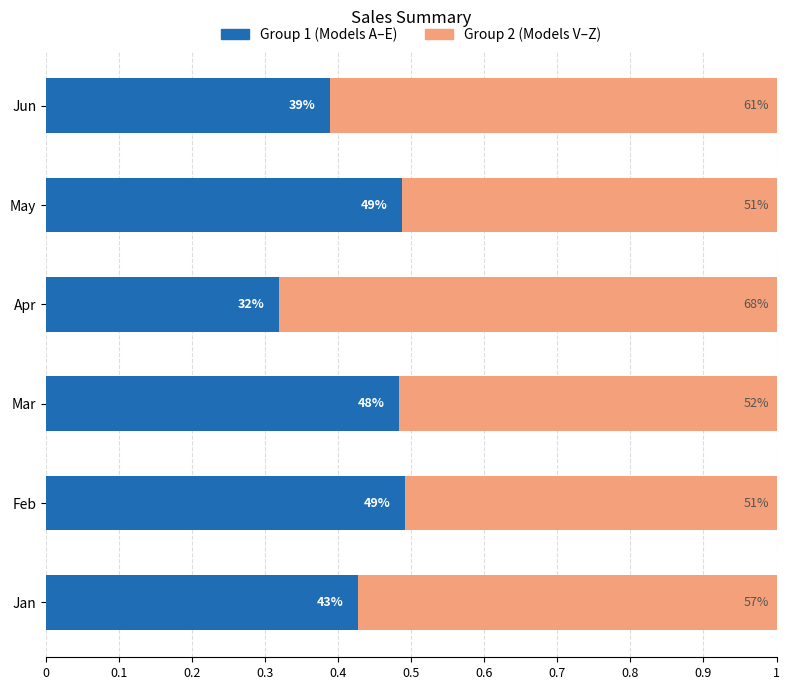

What are all the series names shown in the legend?

Group 1 (Models A–E), Group 2 (Models V–Z)